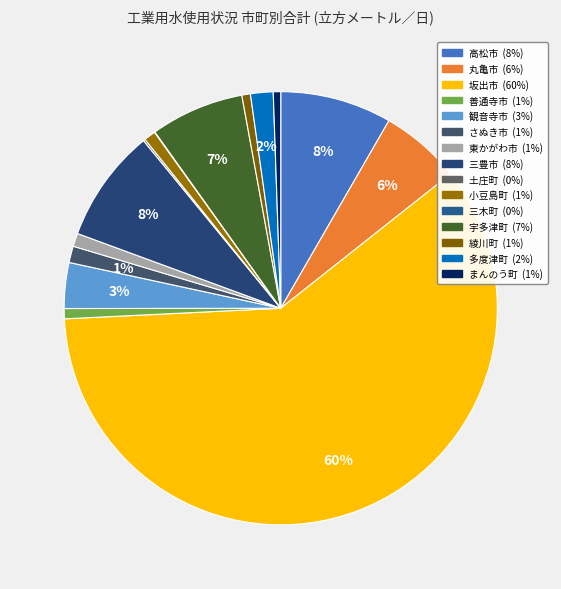

Rank the categories by value from highest to lowest.

坂出市, 三豊市, 高松市, 宇多津町, 丸亀市, 観音寺市, 多度津町, さぬき市, 東かがわ市, 小豆島町, 善通寺市, 綾川町, まんのう町, 土庄町, 三木町